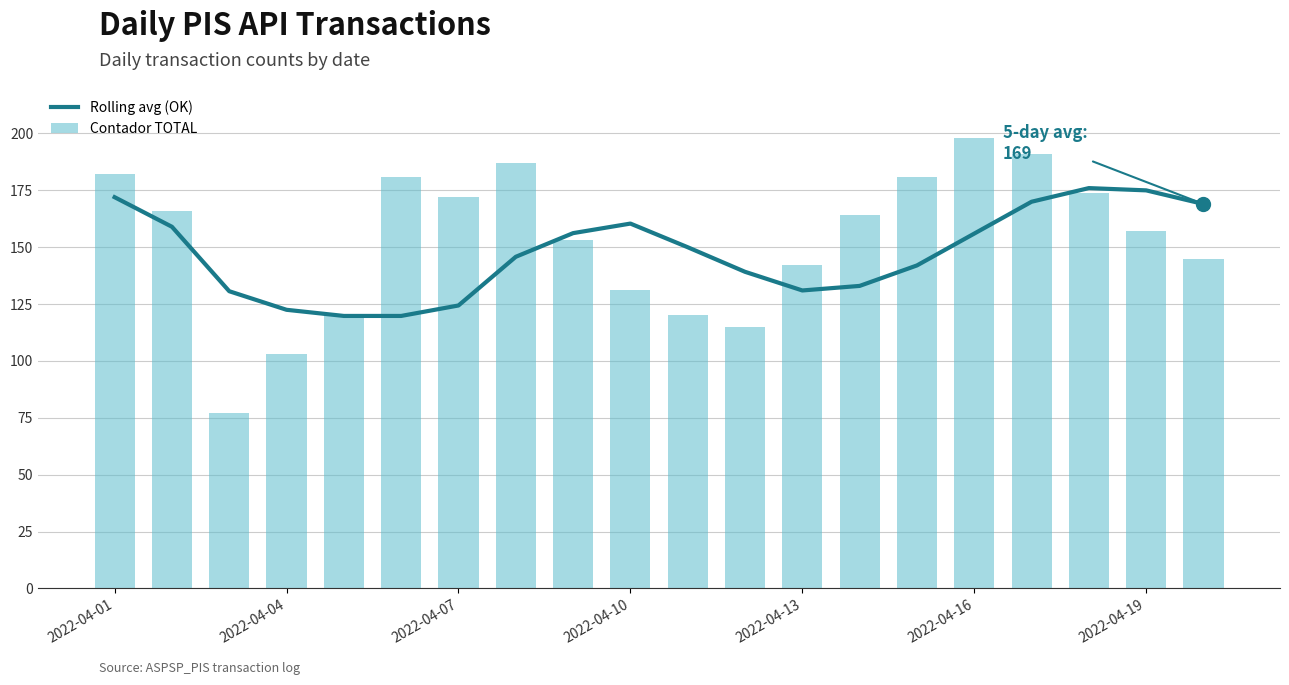

At how many categories does at least one series exceed 192?

1